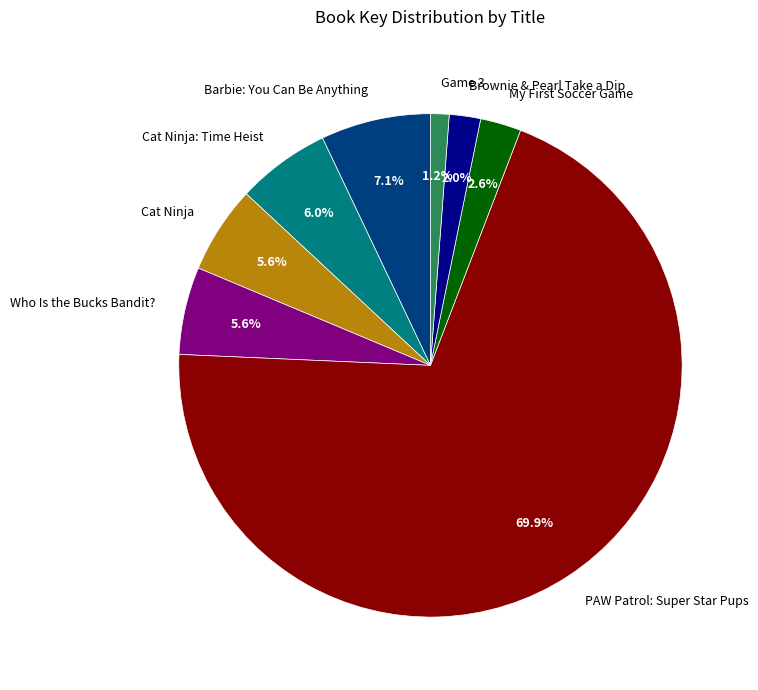

Which category has the biggest portion of the pie?

PAW Patrol: Super Star Pups